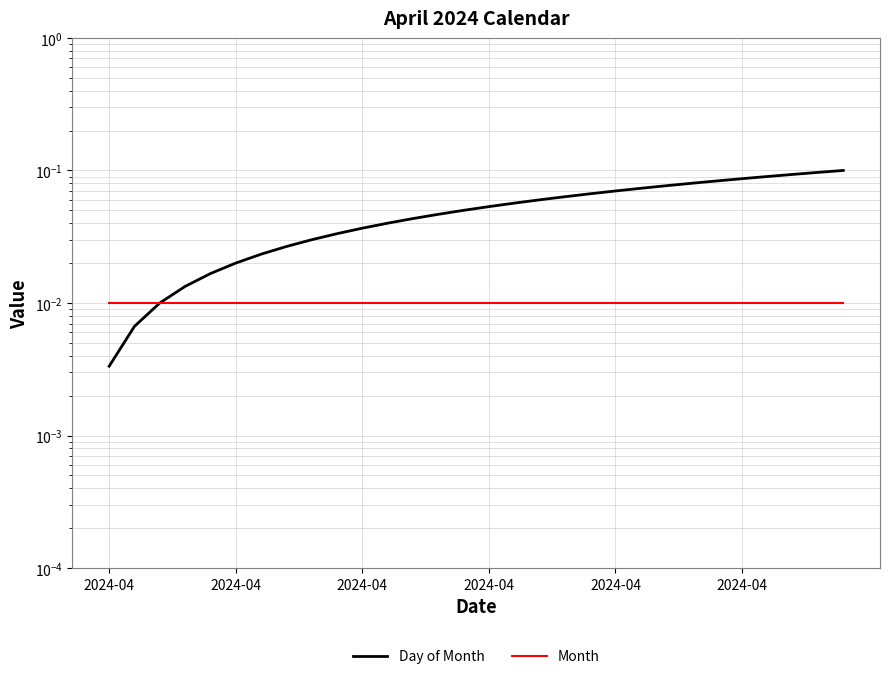

Rank the categories by Month value from lowest to highest.

2024-04, 2024-04, 2024-04, 2024-04, 2024-04, 2024-04, 6, 7, 8, 9, 10, 11, 12, 13, 14, 15, 16, 17, 18, 19, 20, 21, 22, 23, 24, 25, 26, 27, 28, 29